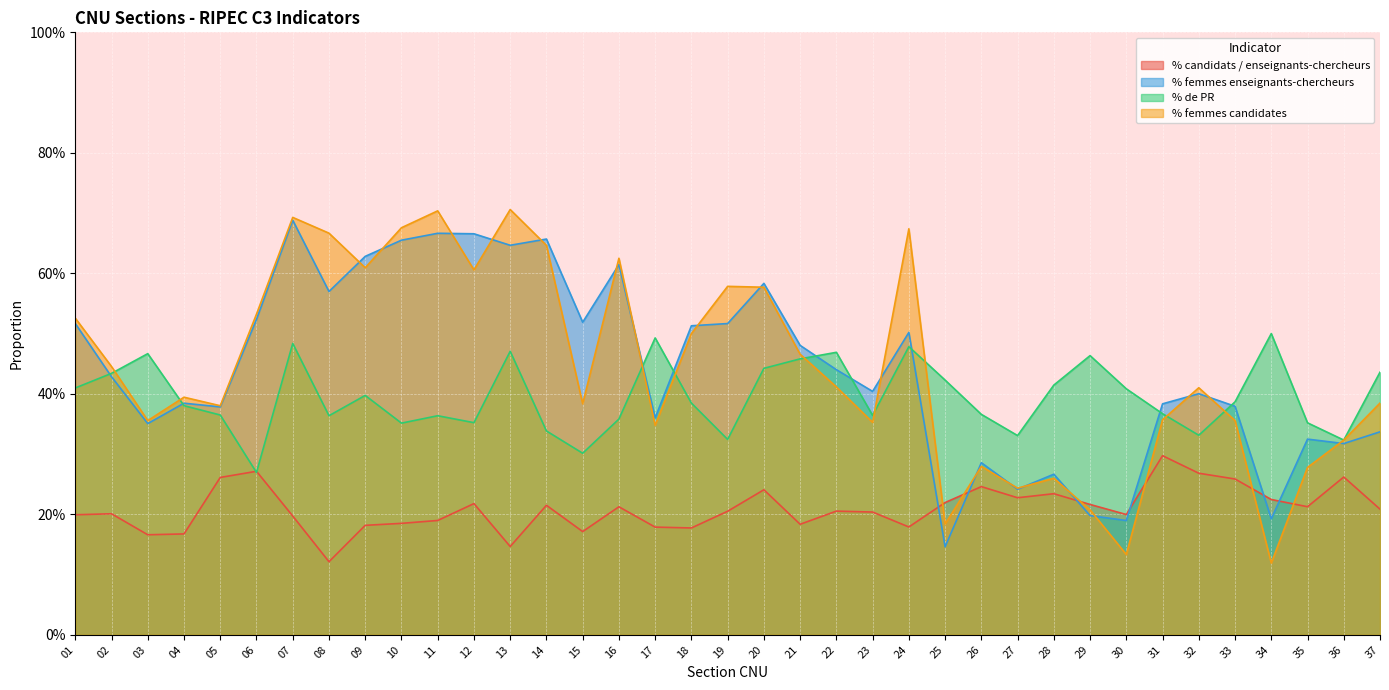

Rank the series by their maximum value, from lowest to highest.

% candidats / enseignants-chercheurs, % de PR, % femmes enseignants-chercheurs, % femmes candidates